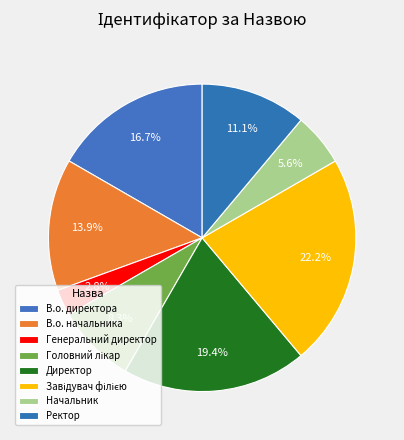

How many segments does this pie chart have?

8